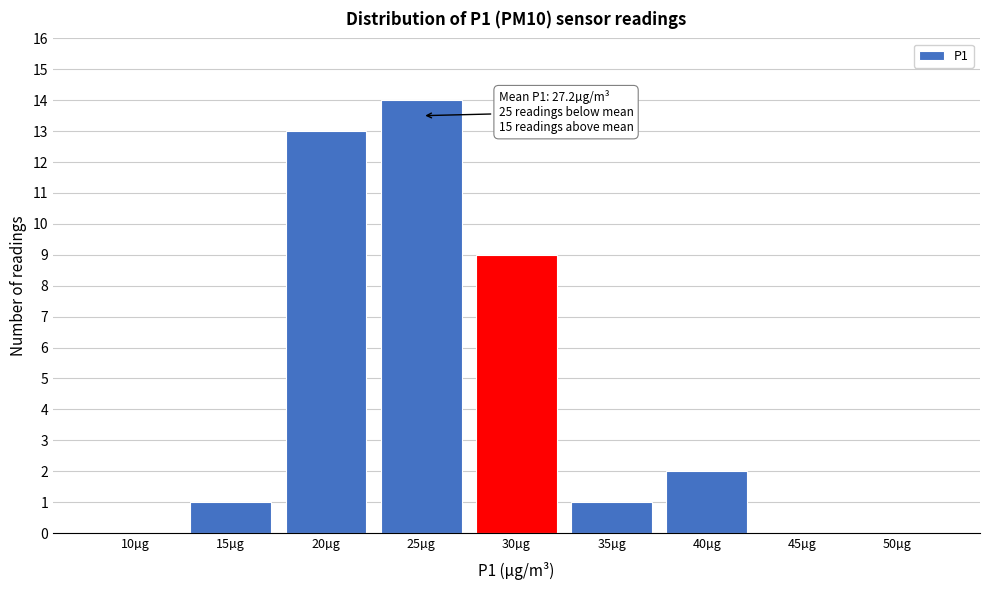

Reading left to right, list all the values displayed in this chart.

10µg=0	15µg=1	20µg=13	25µg=14	30µg=9	35µg=1	40µg=2	45µg=0	50µg=0